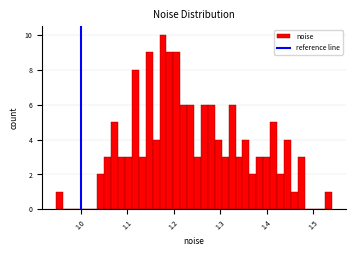

Around what value on the x-axis is the tallest bar? Give the approximate position of its centre, as read against the axis.

1.18